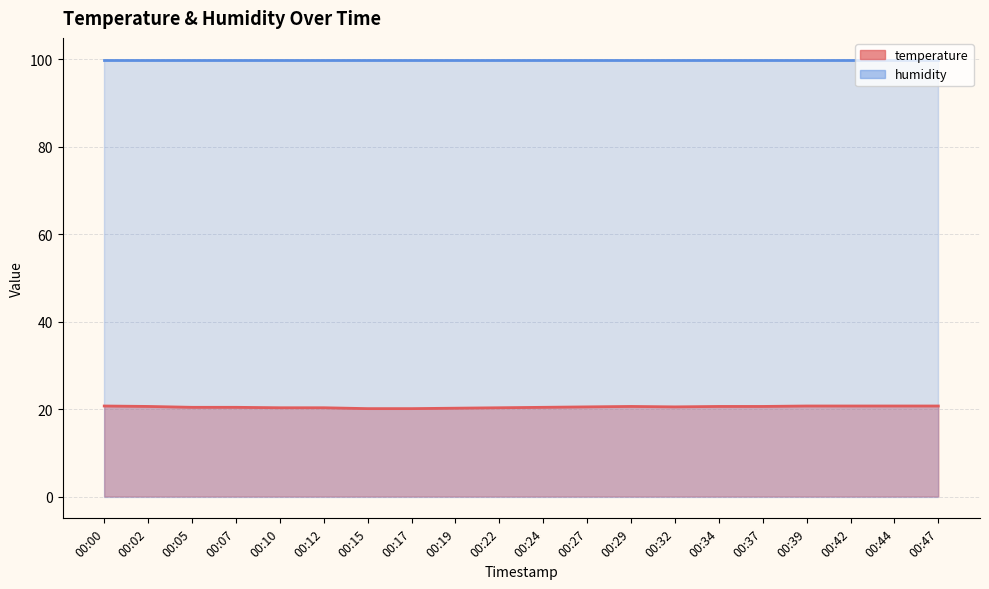

At which label is the value closest to 20?

00:15